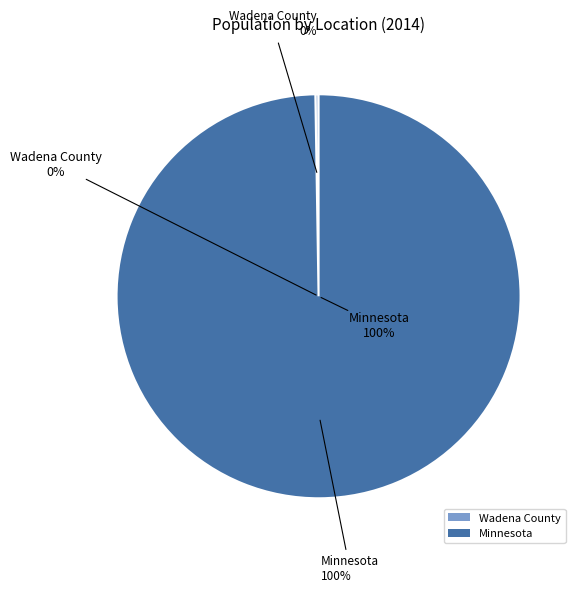

Is there any slice that represents more than half of the pie?

Yes